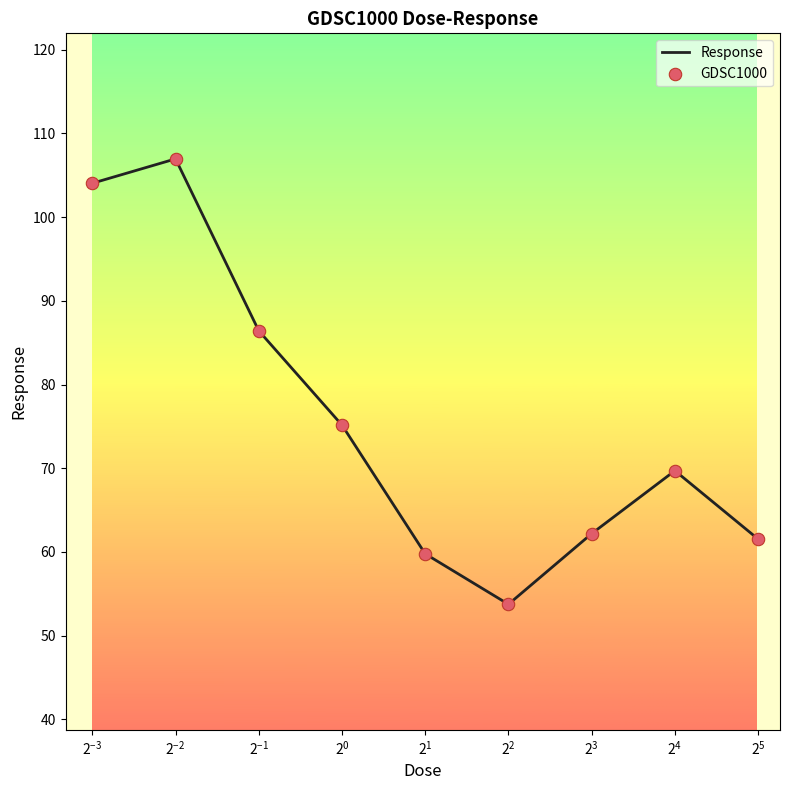

What is the difference between the maximum and minimum values?

53.2